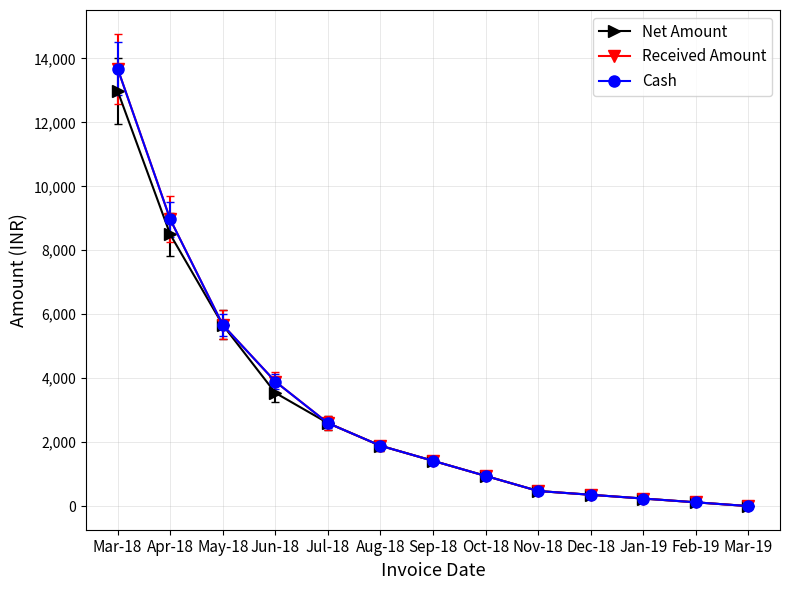

What is the difference between the Net Amount values at May-18 and Jun-18?

2124